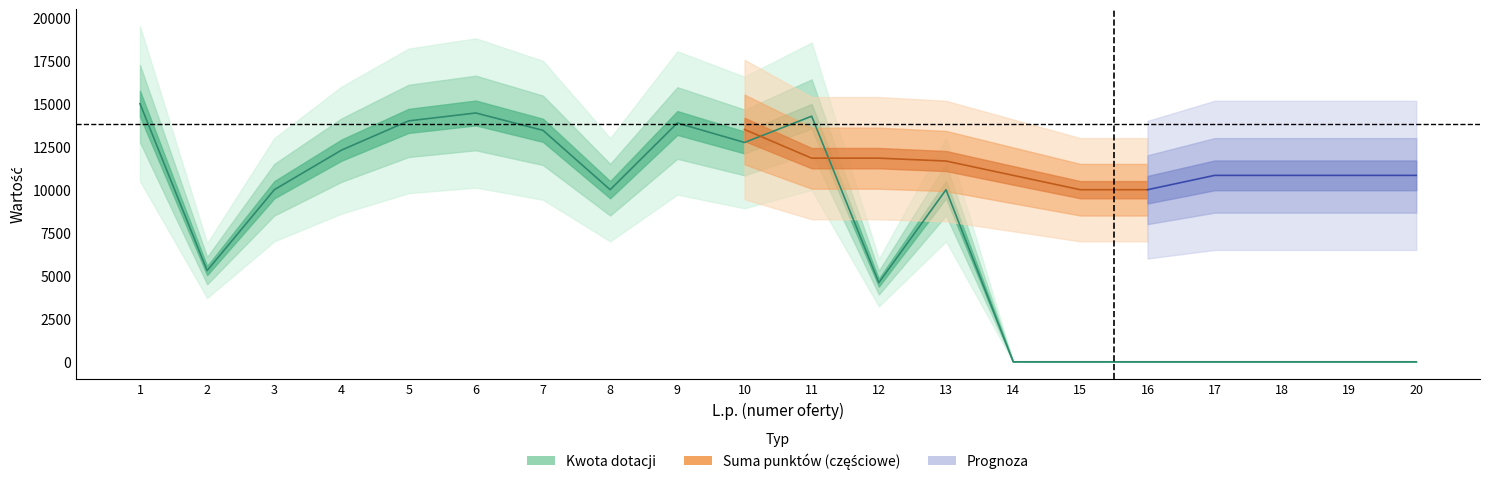

Reading right to left, what are all the values shown in this chart?

20=0	19=0	18=0	17=0	16=0	15=0	14=0	13=10000	12=4600	11=14270	10=12745	9=13877	8=10000	7=13450	6=14458	5=14000	4=12300	3=10000	2=5300	1=15000